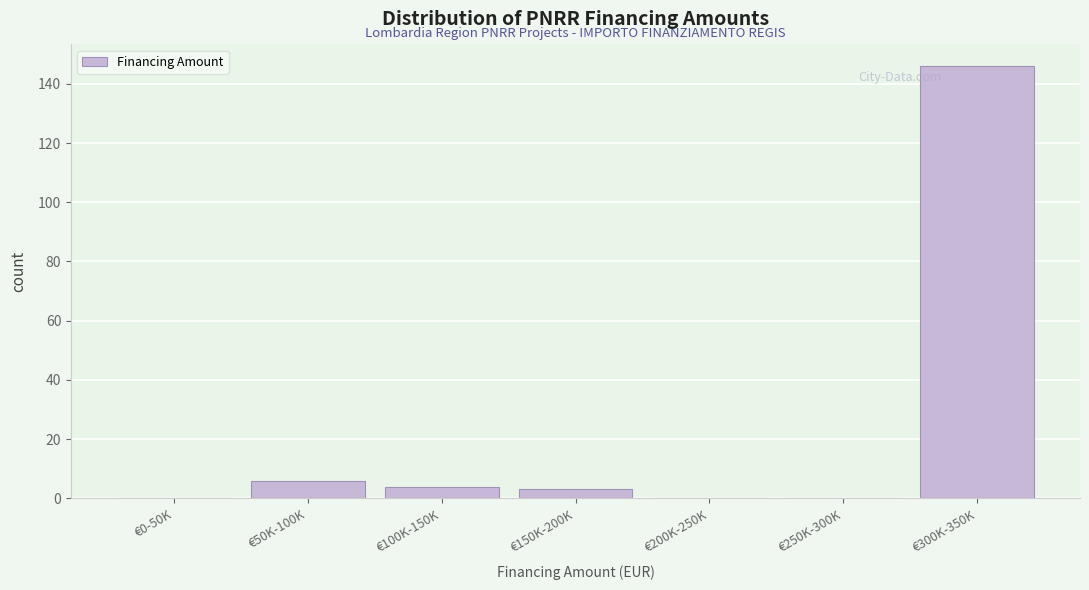

Reading left to right, what are all the values shown in this chart?

€0-50K=0	€50K-100K=6	€100K-150K=4	€150K-200K=3	€200K-250K=0	€250K-300K=0	€300K-350K=146